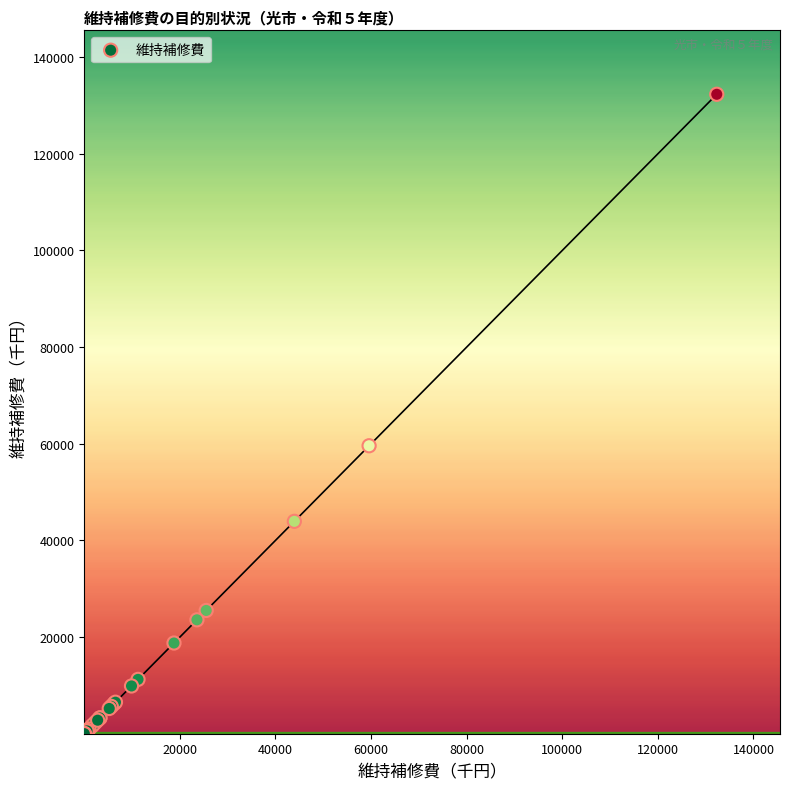

What Y value in the scatter plot is closest to 66164?

59591